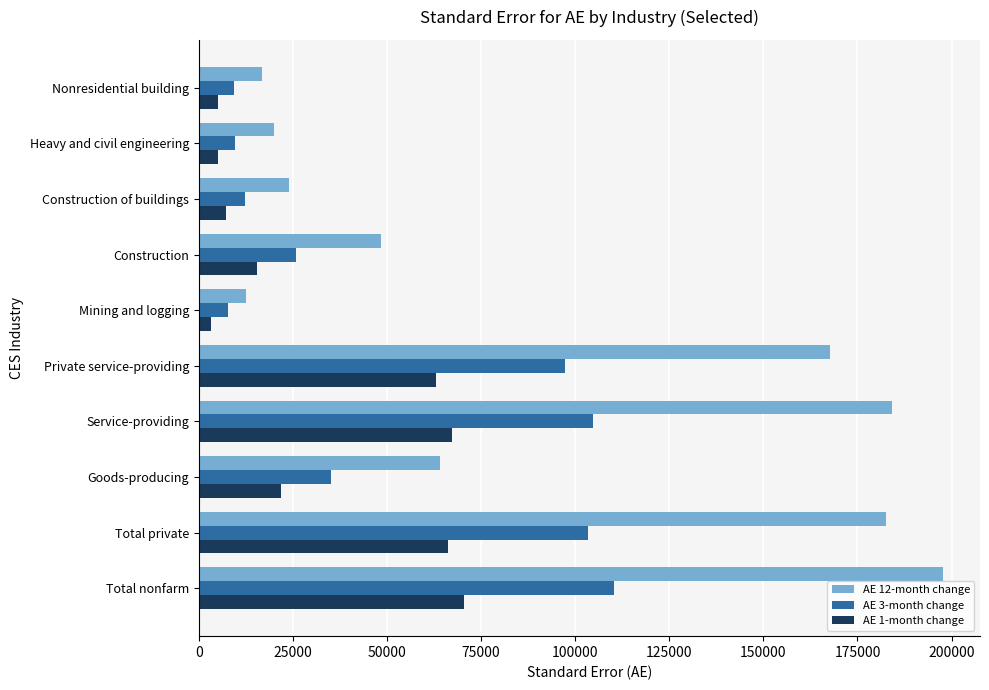

True or false: AE 12-month change has a value of 184096 at Service-providing.

True